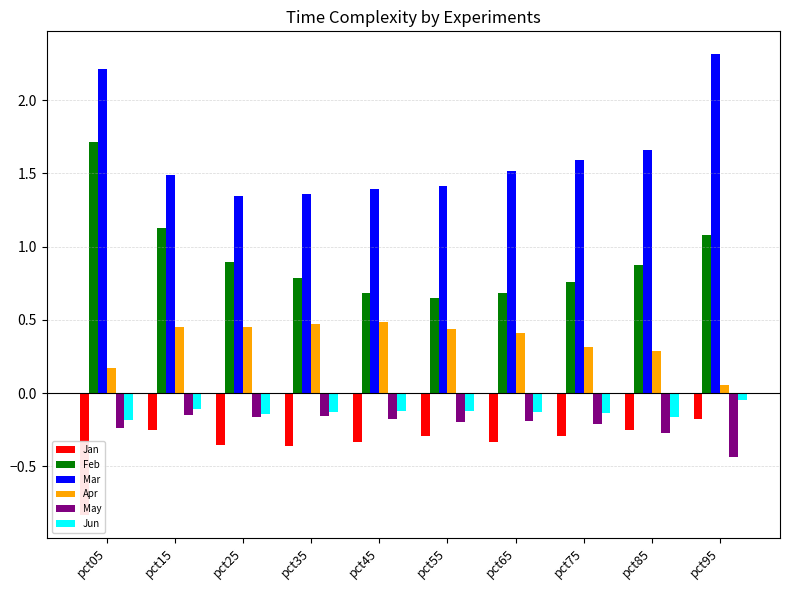

How many groups of bars are there?

10